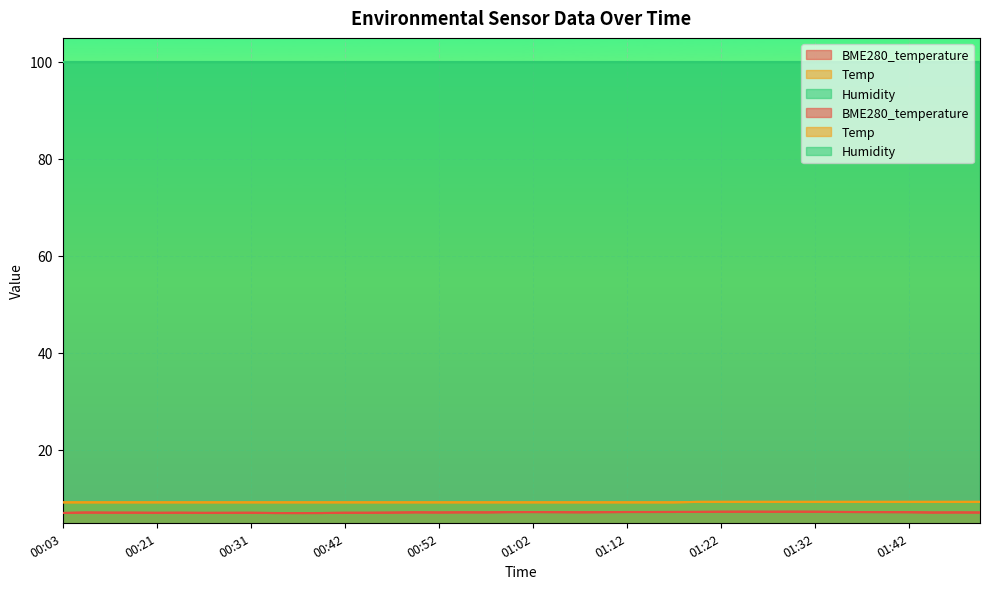

Reading left to right, what are all the values shown in this chart?

BME280_temperature: 6.9	7.0	7.0	7.0	6.9	7.0	6.9	6.9	7.0	6.9	6.9	6.9	7.0	7.0	7.0	7.0	7.0	7.0	7.0	7.1	7.1	7.1	7.0	7.1	7.1	7.1	7.1	7.1	7.2	7.2	7.2	7.2	7.2	7.1	7.1	7.1	7.1	7.0	7.0	7.0
Temp: 9.1	9.1	9.1	9.1	9.1	9.1	9.1	9.1	9.1	9.1	9.1	9.1	9.1	9.1	9.1	9.1	9.1	9.1	9.1	9.1	9.1	9.1	9.1	9.1	9.1	9.1	9.1	9.2	9.2	9.2	9.2	9.2	9.2	9.2	9.2	9.2	9.2	9.2	9.2	9.2